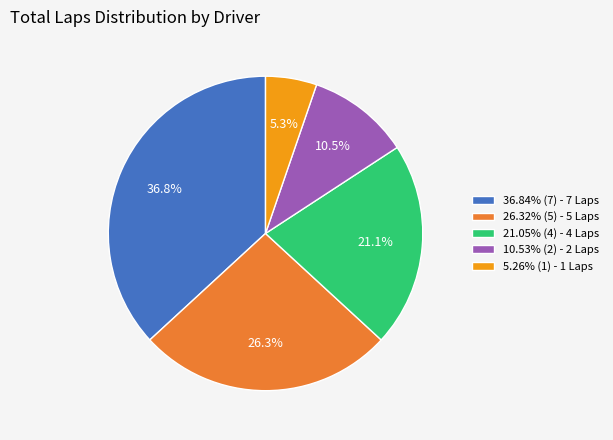

Does any single category account for the majority?

No